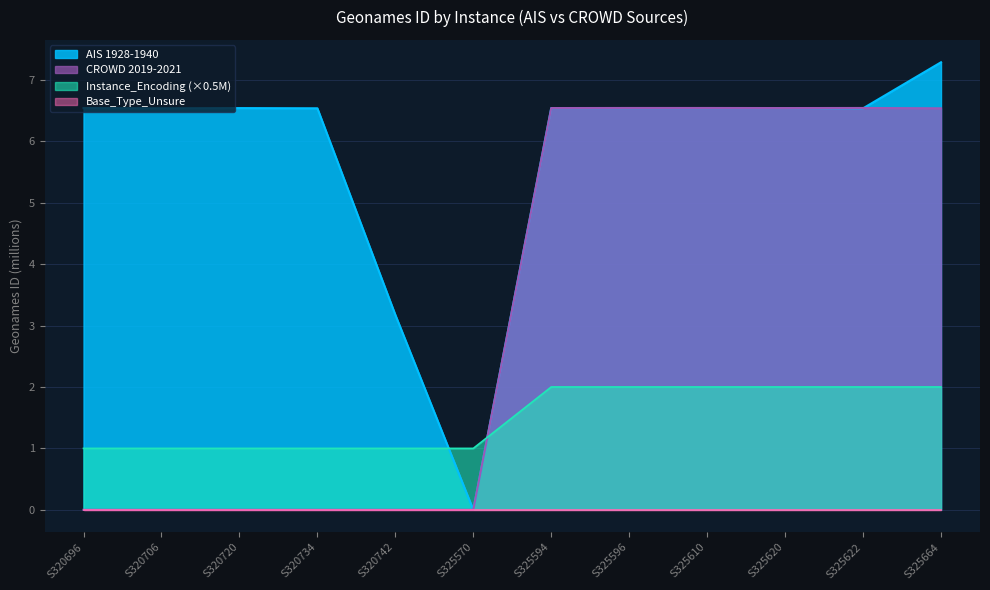

Is it true that CROWD 2019-2021 equals -3.7 at S320734?

False